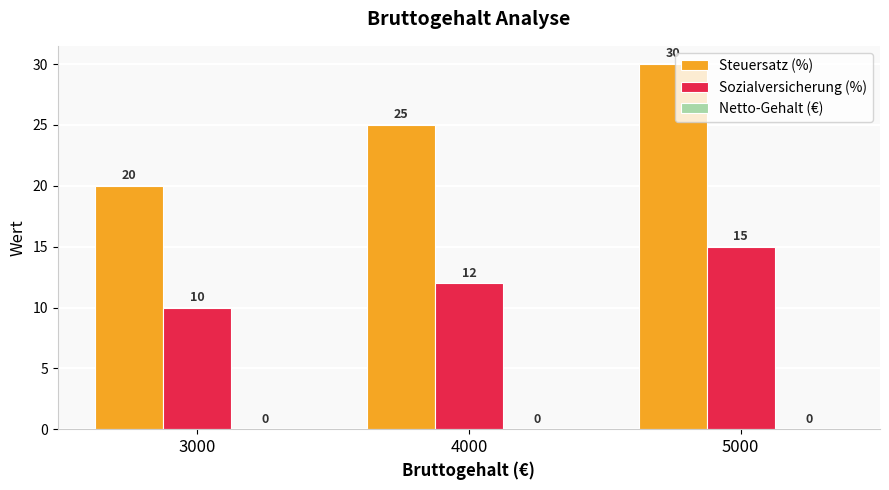

What is the value of the Sozialversicherung (%) bar at the 1st from the left?

10